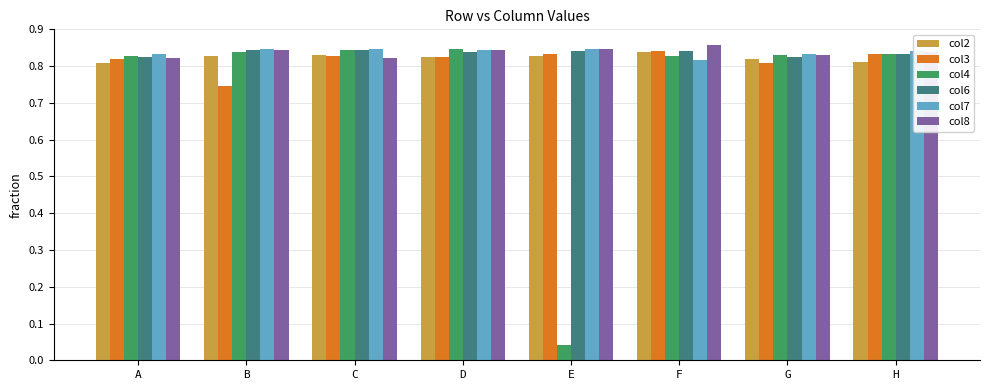

True or false: col7 has a value of 0.8 at D.

True